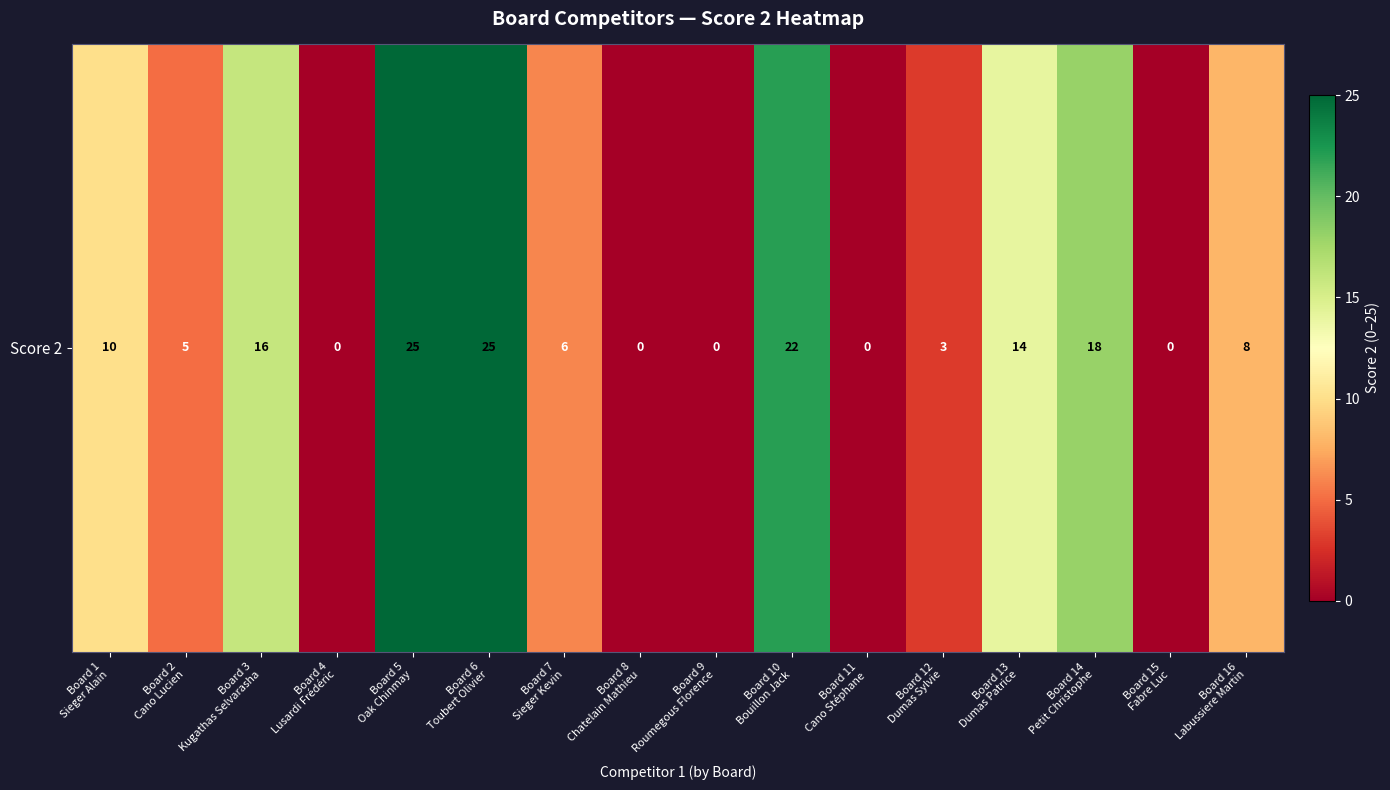

Between Board 13
Dumas Patrice and Board 1
Sieger Alain, which is larger?

Board 13
Dumas Patrice